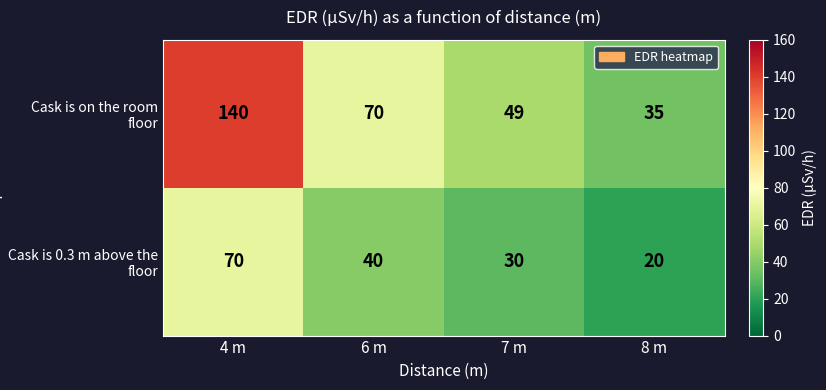

Rank the series by their maximum value, from lowest to highest.

Cask is 0.3 m above the floor, Cask is on the room floor